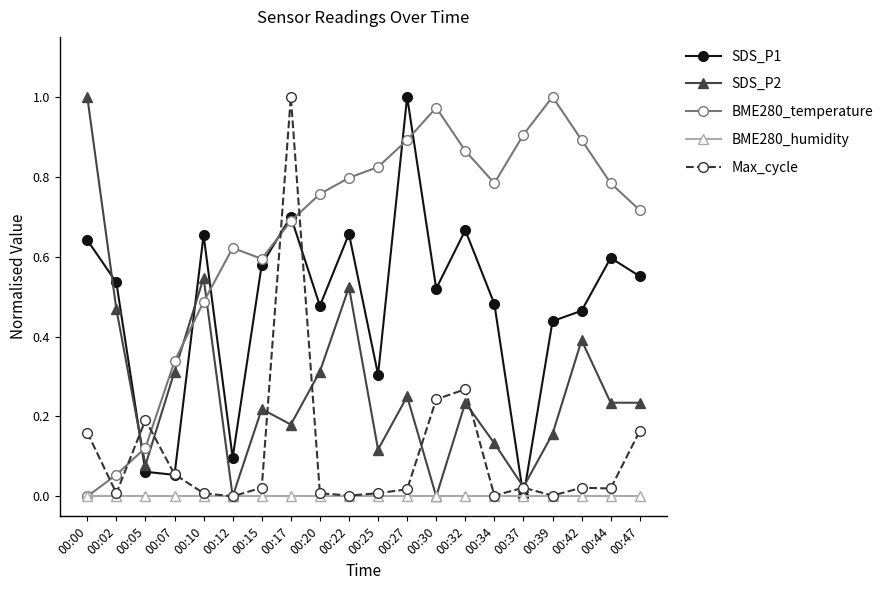

True or false: SDS_P2 and SDS_P1 intersect in this chart.

True